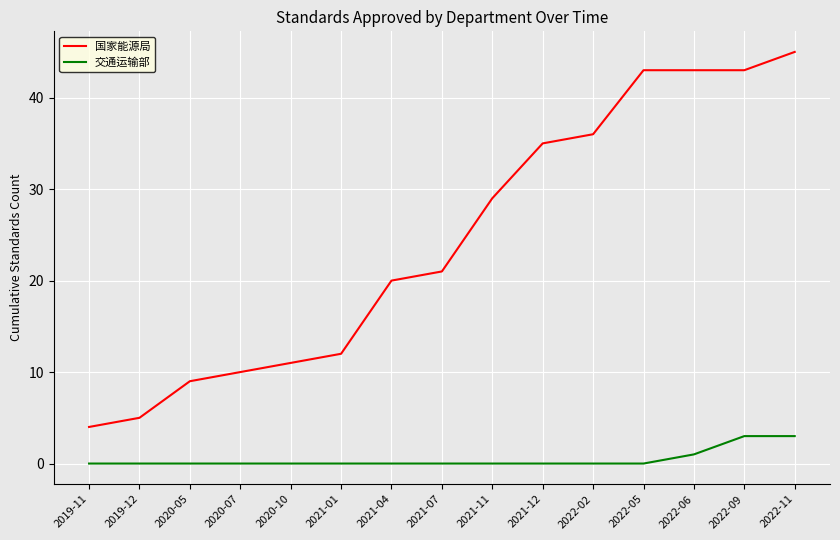

Rank the series by their average value, from lowest to highest.

交通运输部, 国家能源局